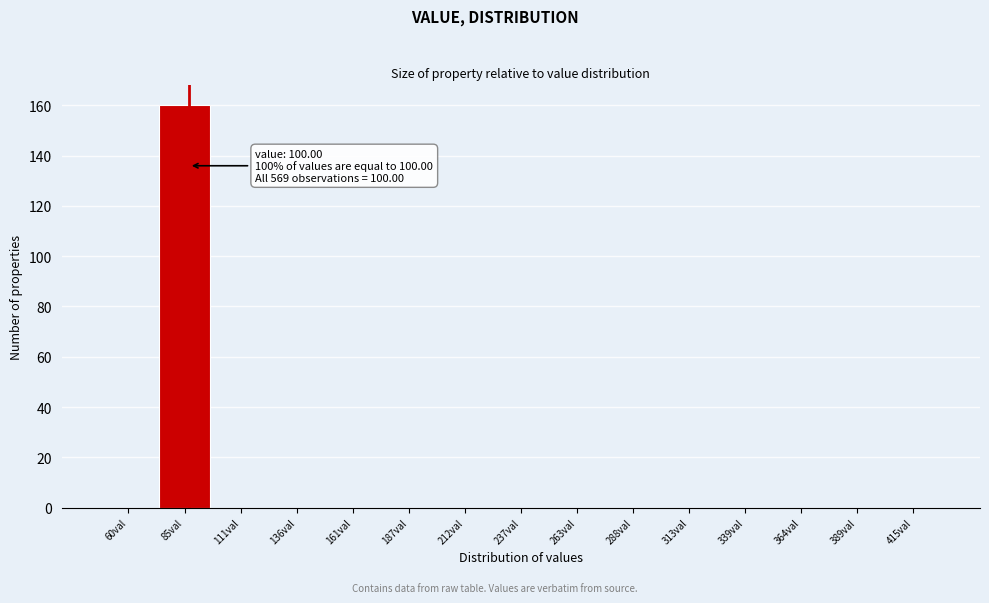

Which label corresponds to the largest value in the chart?

85val